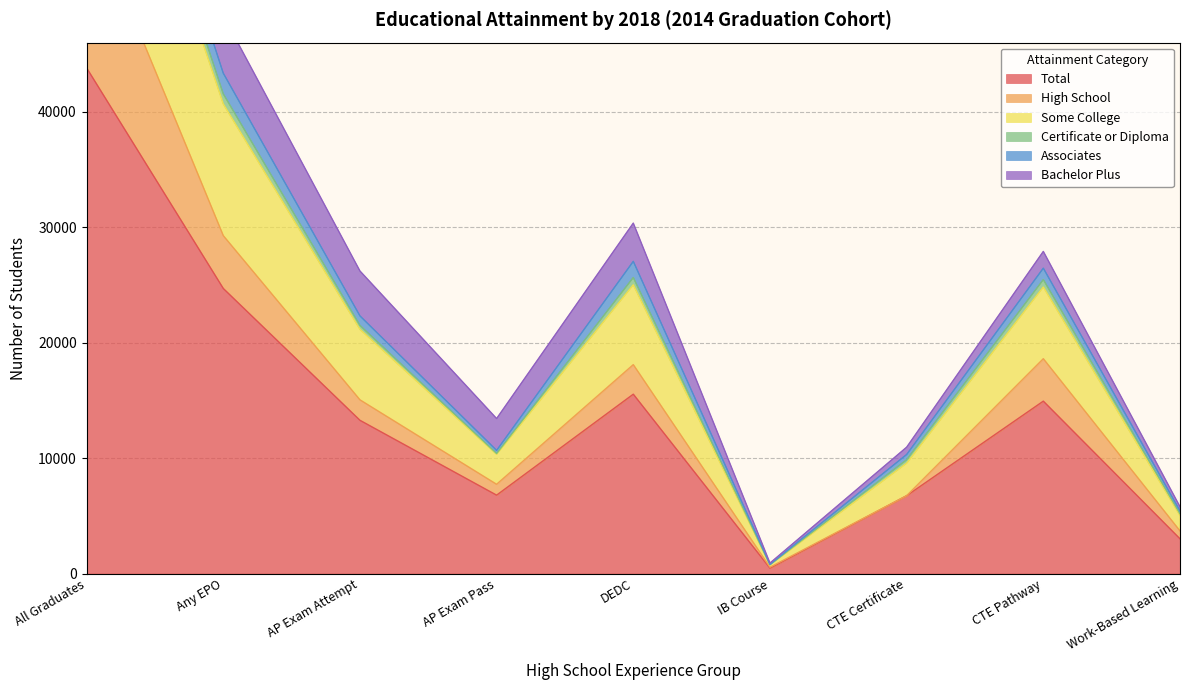

True or false: Associates and Some College cross at least once.

False